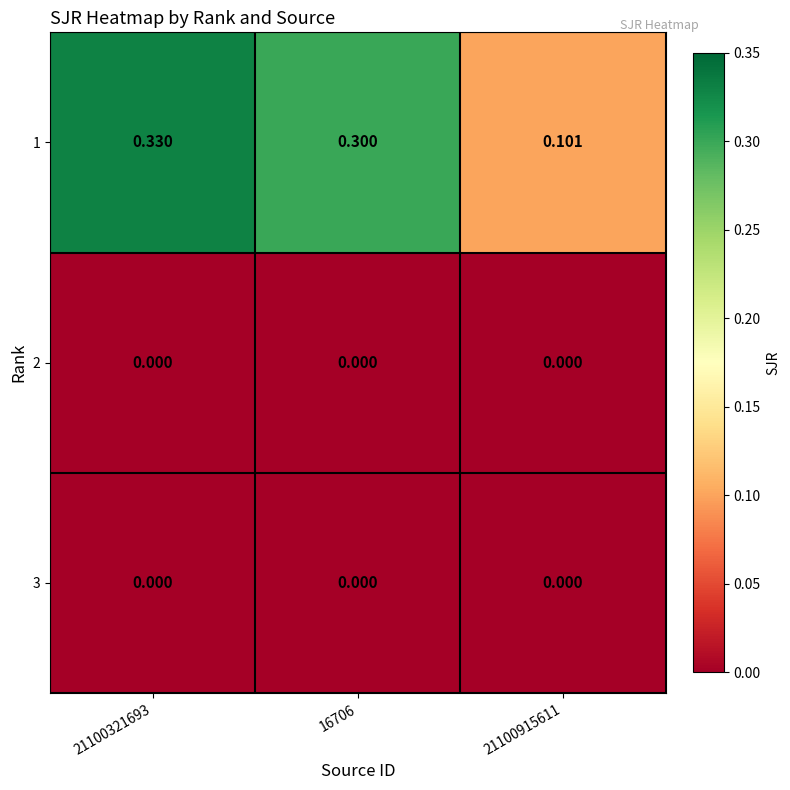

What is the total value across all series at 21100321693?

0.3